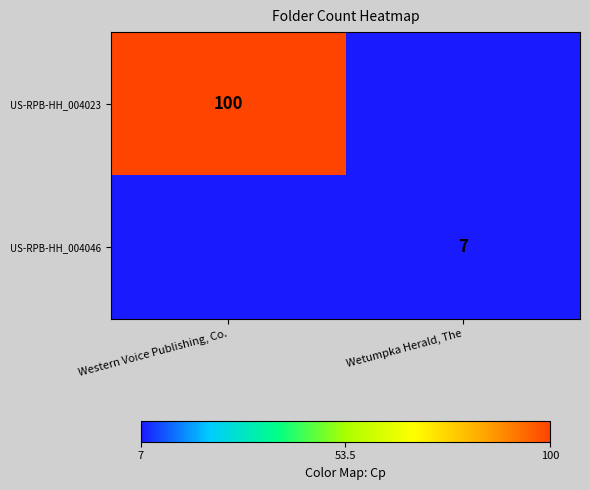

True or false: US-RPB-HH_004046 has a value of 11 at Wetumpka Herald, The.

False